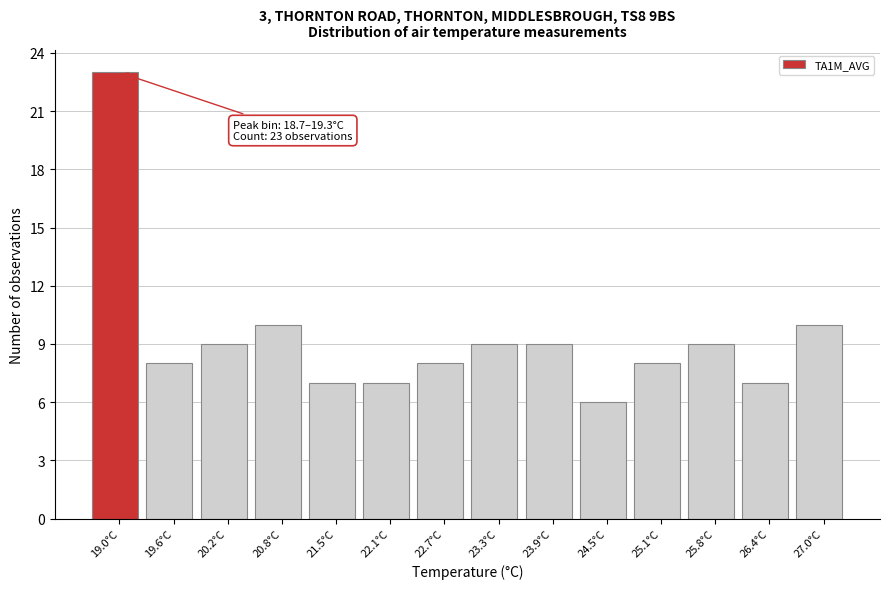

Which range on the x-axis has the tallest bar?

18.7 to 19.3